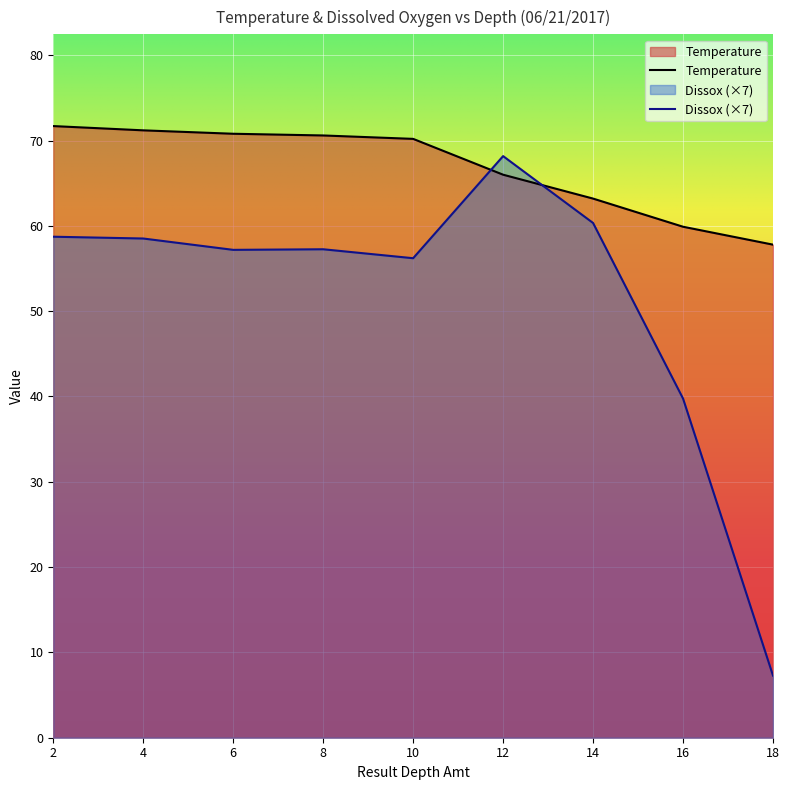

What are all the series names shown in the legend?

Temperature, Dissox